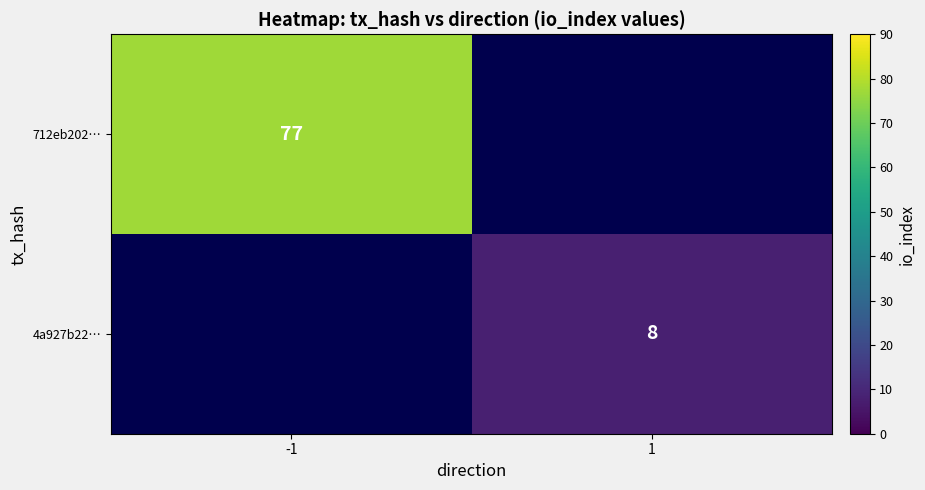

The value of 712eb202… at -1 is 77. True or false?

True